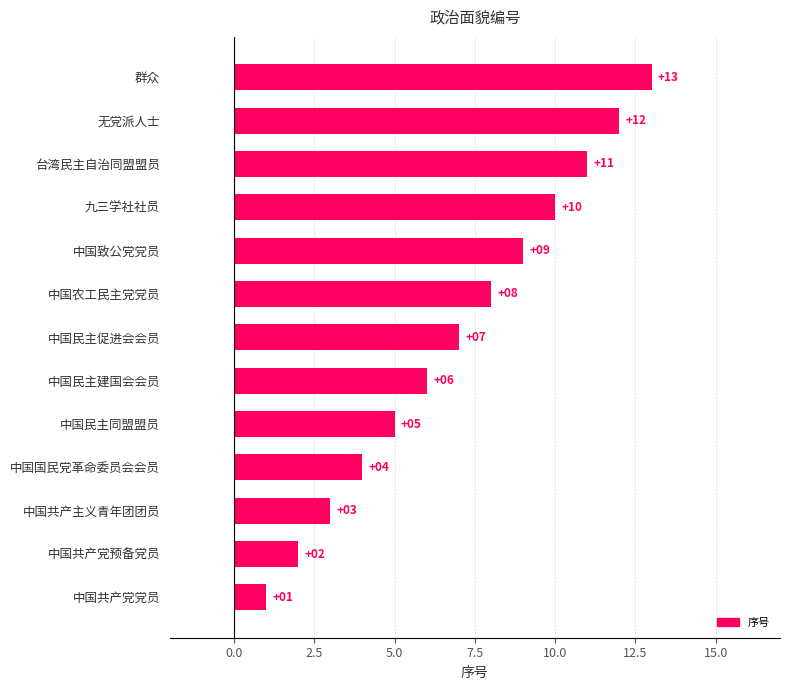

How many data points are less than 7?

6